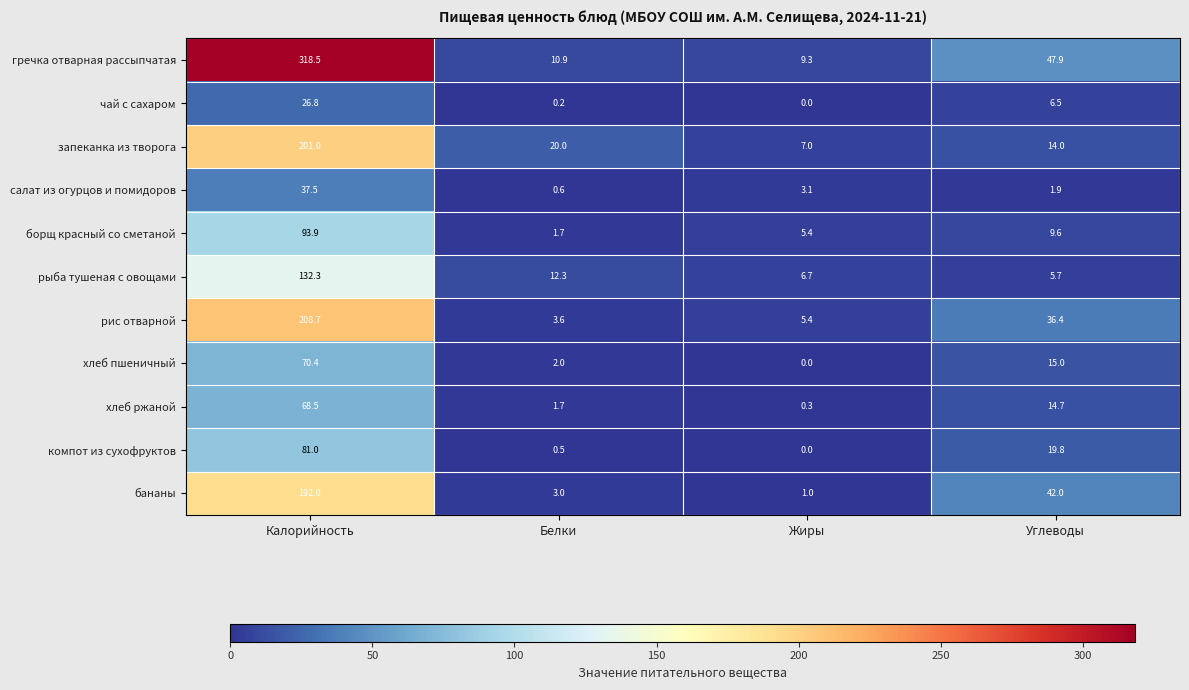

What is the sum of the гречка отварная рассыпчатая values at Калорийность and Жиры?

327.8